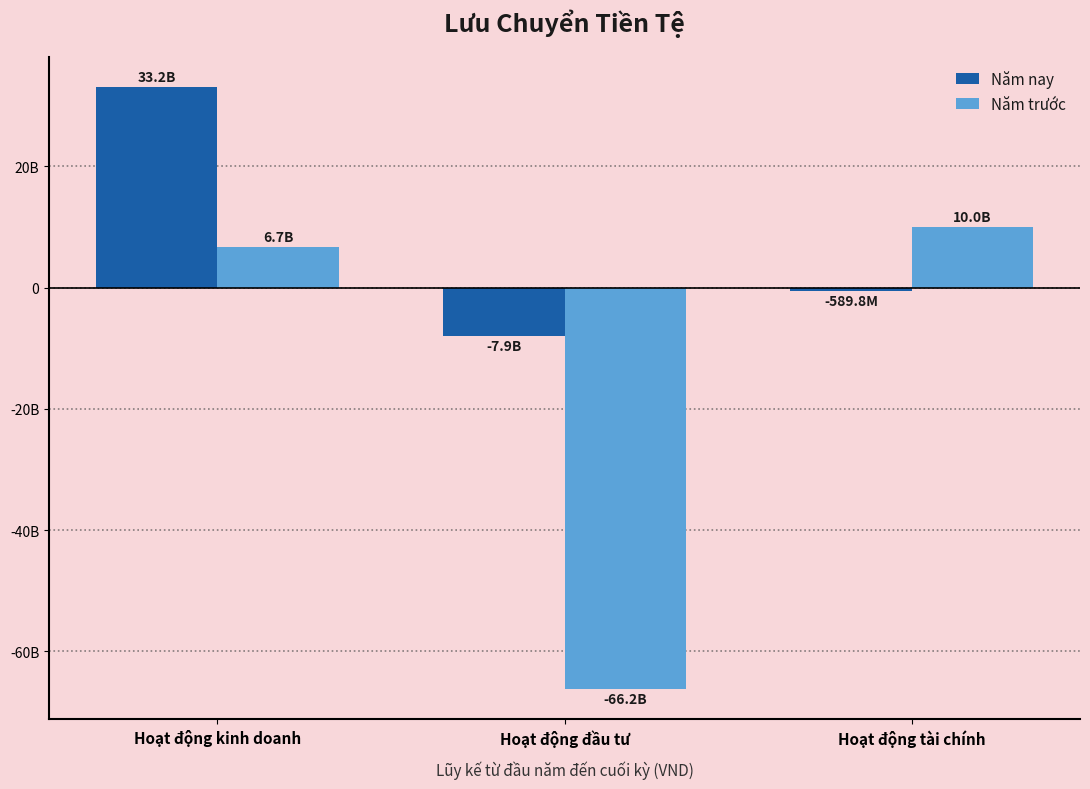

What is the value of the Năm trước bar at the 2nd from the left?

-66233526251